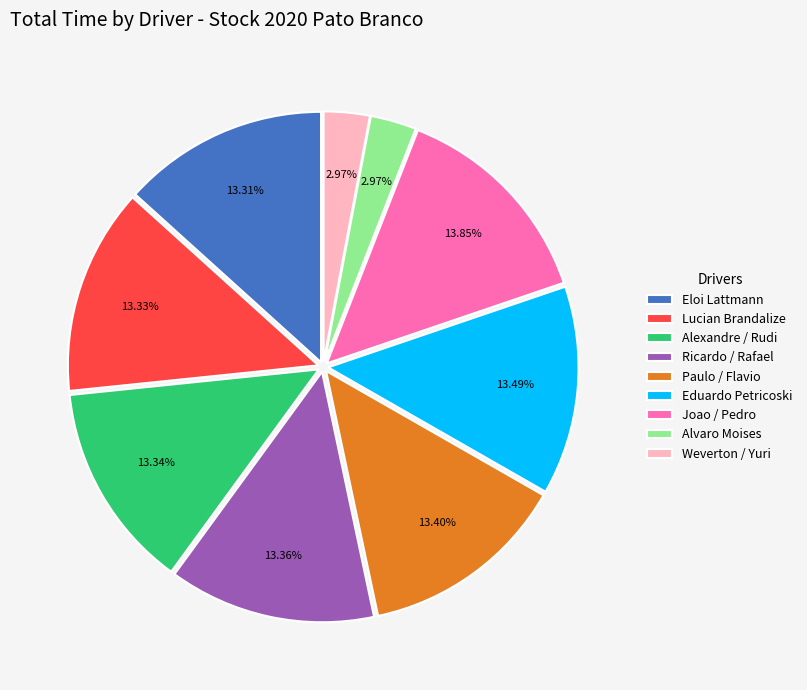

Between Weverton / Yuri and Ricardo / Rafael, which is larger?

Ricardo / Rafael